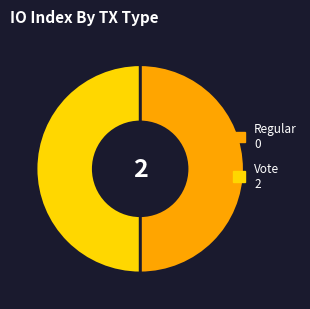

True or false: Vote 2 accounts for 44% of the total.

False